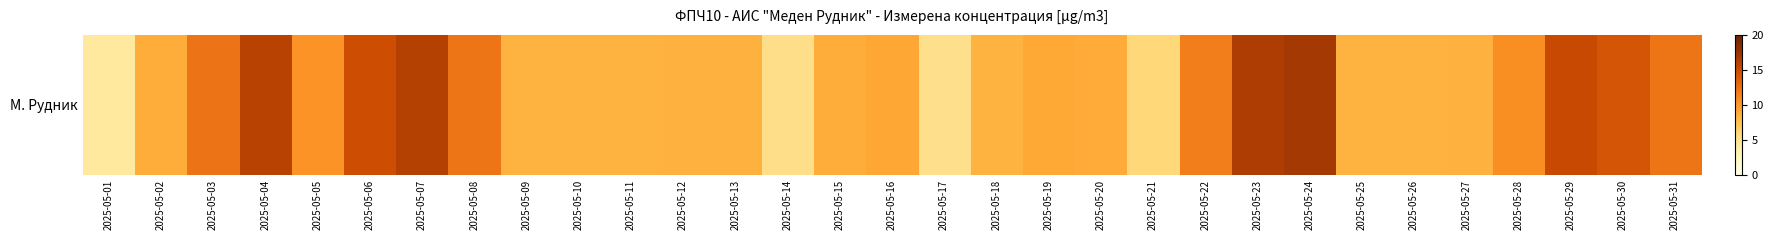

List the labels in order of value, smallest first.

2025-05-01, 2025-05-17, 2025-05-14, 2025-05-21, 2025-05-09, 2025-05-10, 2025-05-11, 2025-05-18, 2025-05-25, 2025-05-26, 2025-05-12, 2025-05-27, 2025-05-13, 2025-05-02, 2025-05-15, 2025-05-20, 2025-05-19, 2025-05-16, 2025-05-05, 2025-05-28, 2025-05-22, 2025-05-31, 2025-05-08, 2025-05-03, 2025-05-30, 2025-05-06, 2025-05-29, 2025-05-04, 2025-05-07, 2025-05-23, 2025-05-24